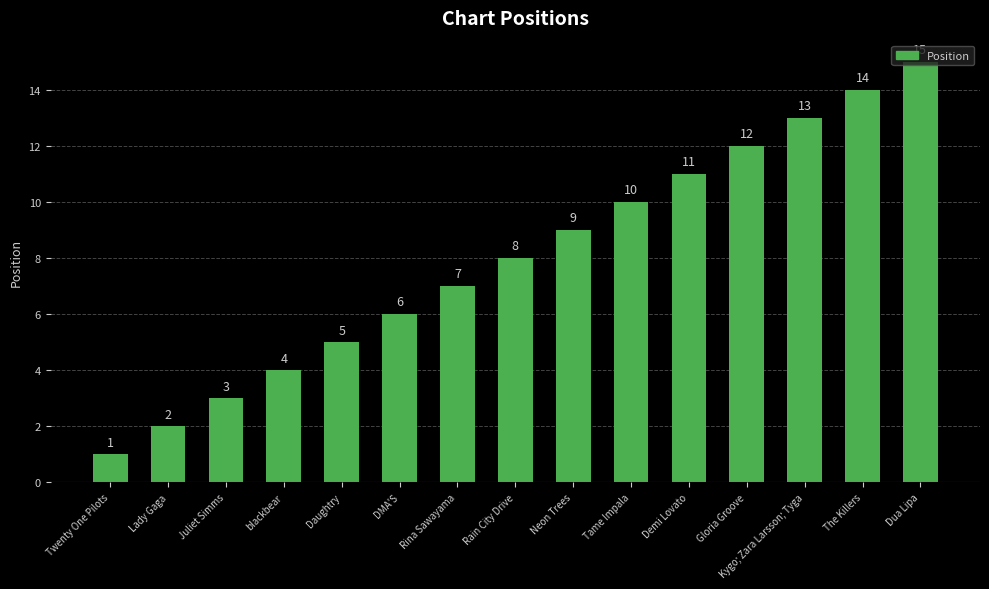

What is the change in value from Twenty One Pilots to Juliet Simms?

+2